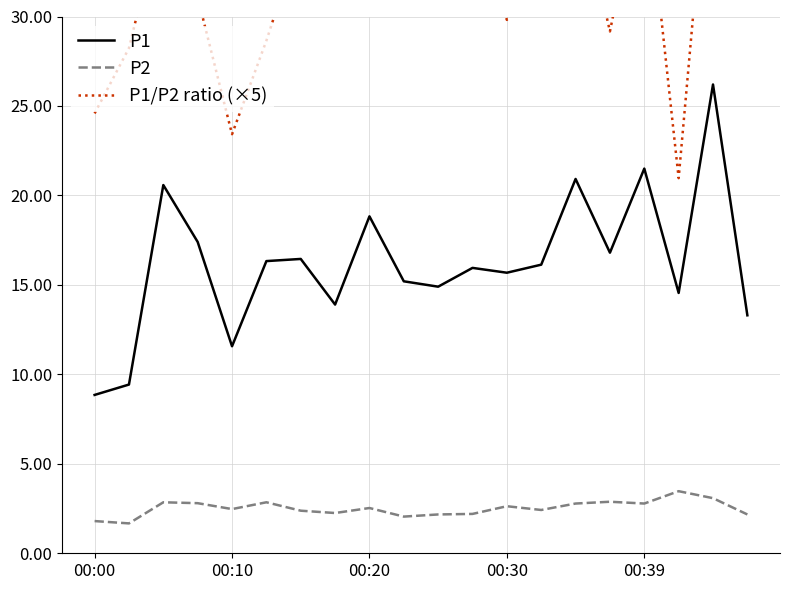

The value of P2 at 00:20 is 4.4. True or false?

False